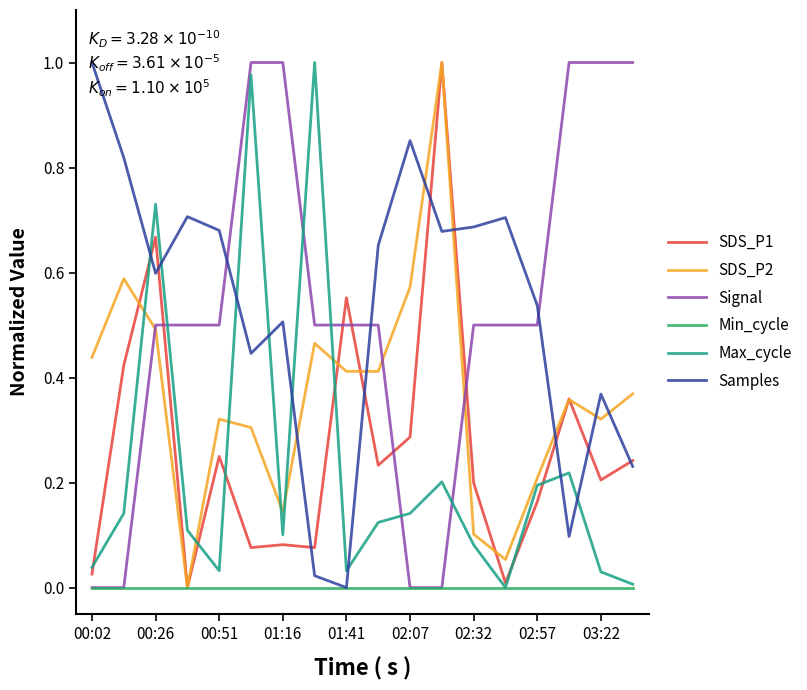

Which series ends up on top after the final intersection of Samples and Max_cycle?

Samples